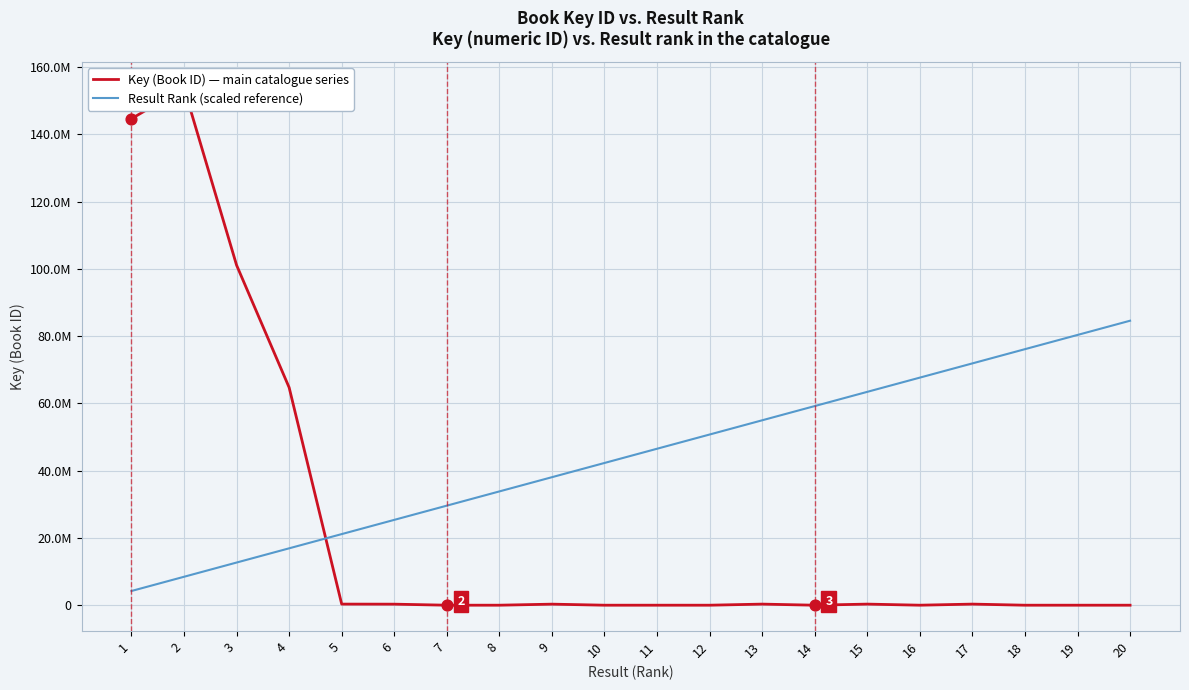

What are all the series names shown in the legend?

Key (Book ID) — main catalogue series, Result Rank (scaled reference)